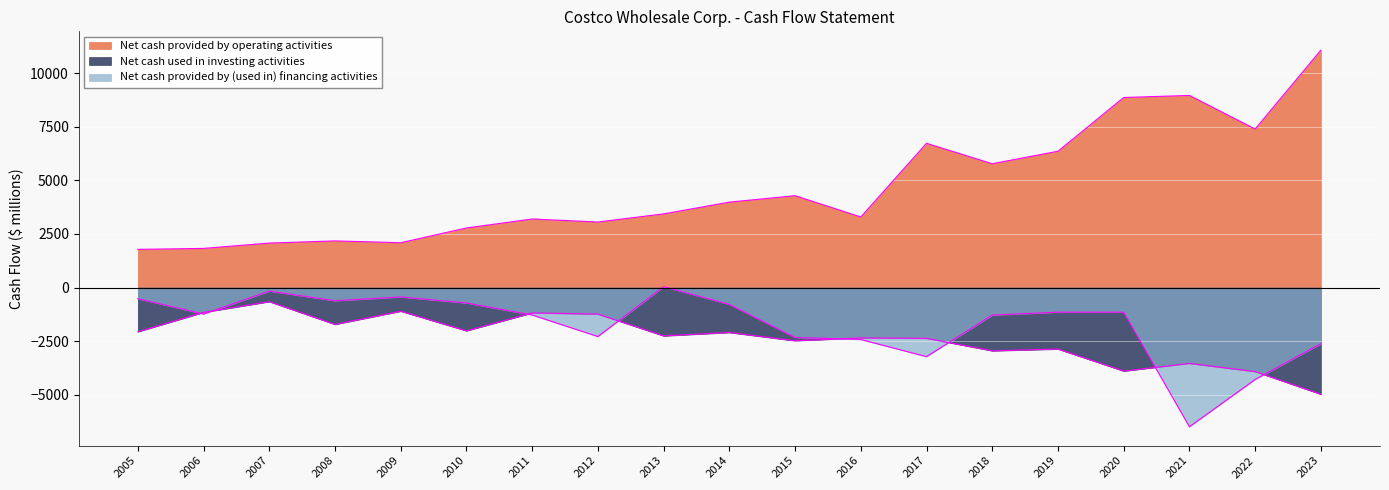

How many data points does each series have?

19